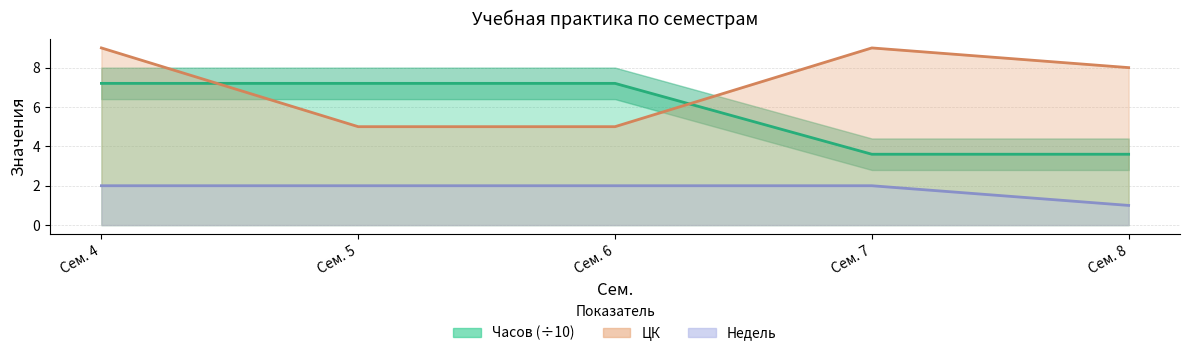

What is the total value across all series at Сем. 4?

18.2